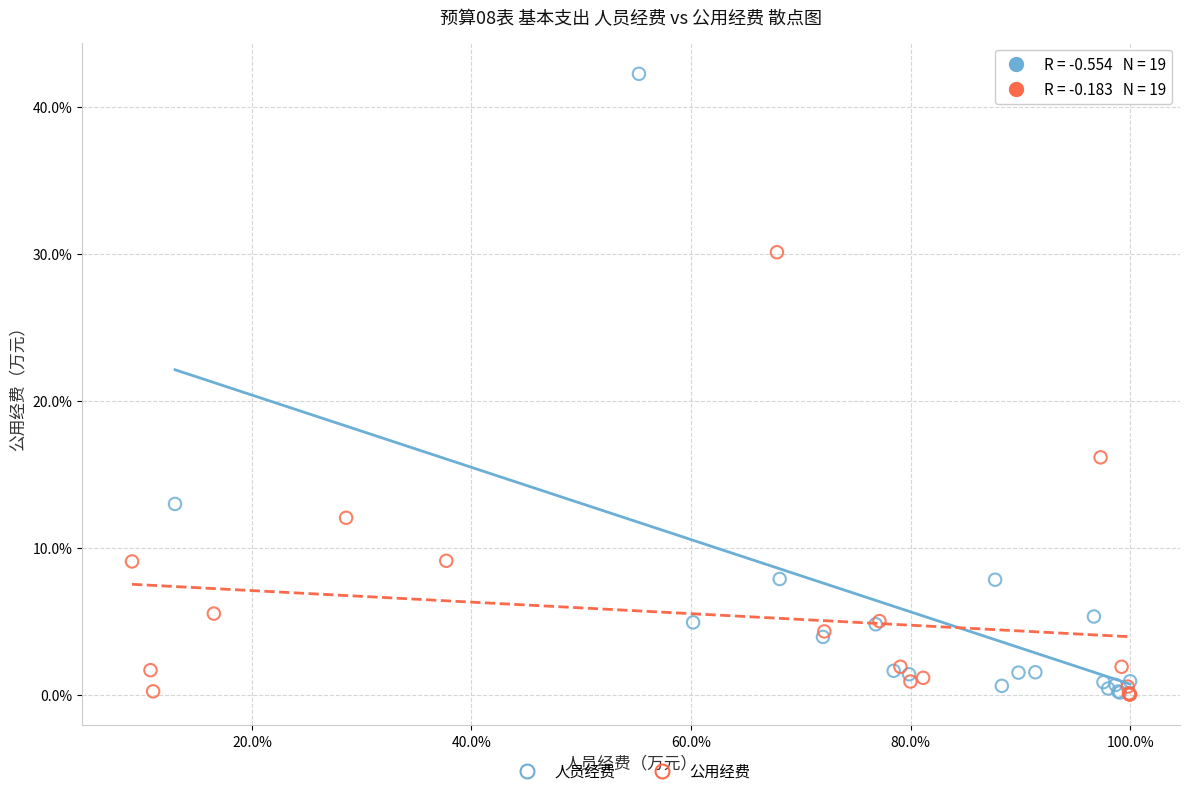

Which series contains the highest Y value?

人员经费